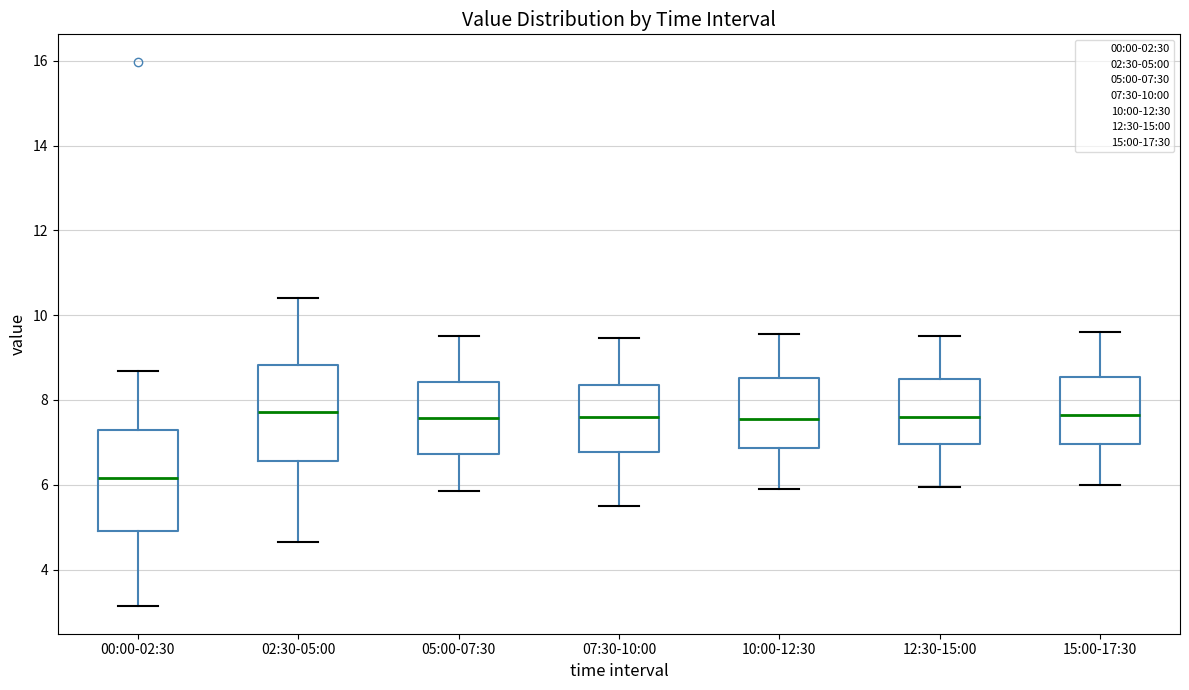

Reading left to right, read every box against the y-axis: the position of its median line, the range the box covers, and the ends of its whiskers. The values are not printed on the chart, so give them approximately, as read against the axis.

00:00-02:30: median 6.2, box 5.0 to 7.2, whiskers 3.2 to 8.6
02:30-05:00: median 7.8, box 6.6 to 8.8, whiskers 4.6 to 10.4
05:00-07:30: median 7.6, box 6.8 to 8.4, whiskers 5.8 to 9.6
07:30-10:00: median 7.6, box 6.8 to 8.4, whiskers 5.6 to 9.4
10:00-12:30: median 7.6, box 6.8 to 8.6, whiskers 6.0 to 9.6
12:30-15:00: median 7.6, box 7.0 to 8.6, whiskers 6.0 to 9.6
15:00-17:30: median 7.6, box 7.0 to 8.6, whiskers 6.0 to 9.6